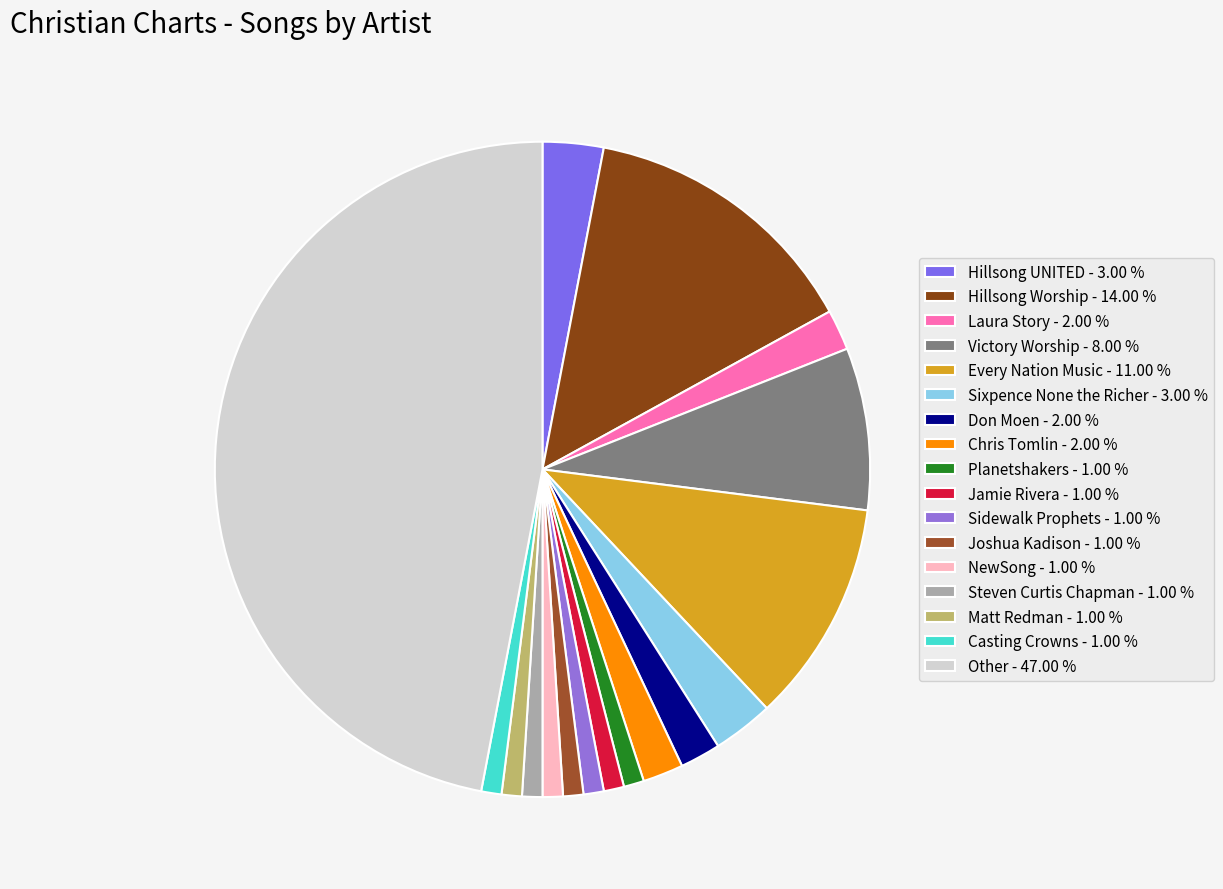

Do Sixpence None the Richer and Don Moen together represent more than half of the pie?

No